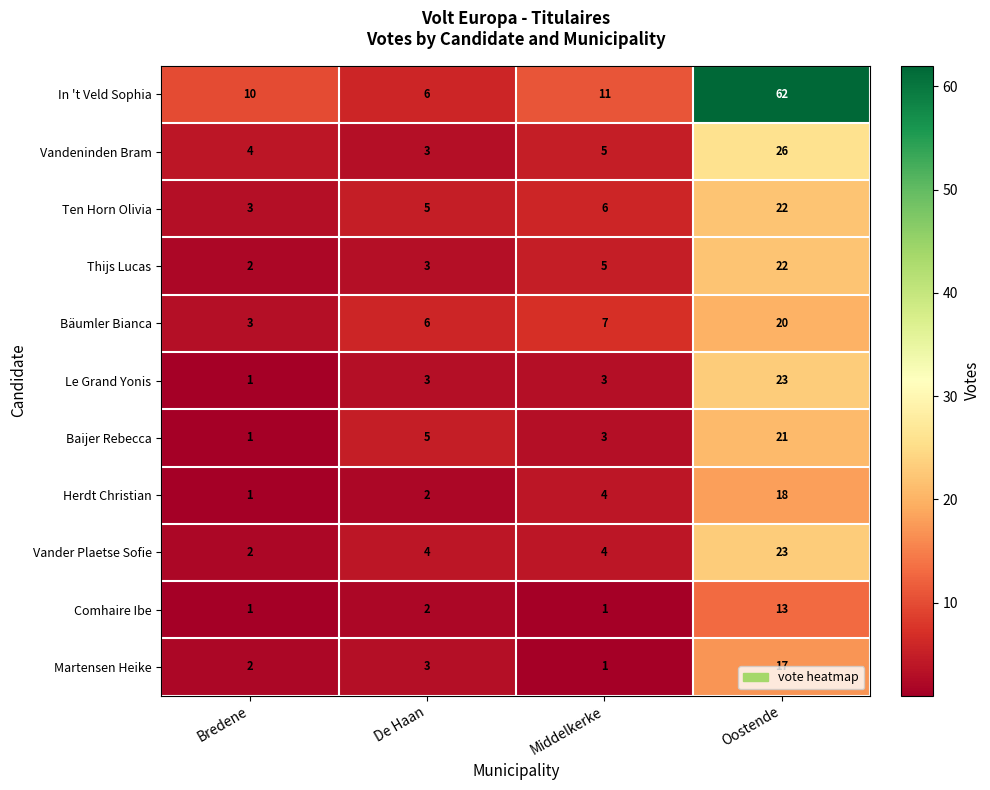

Which series has the widest spread of values?

In 't Veld Sophia